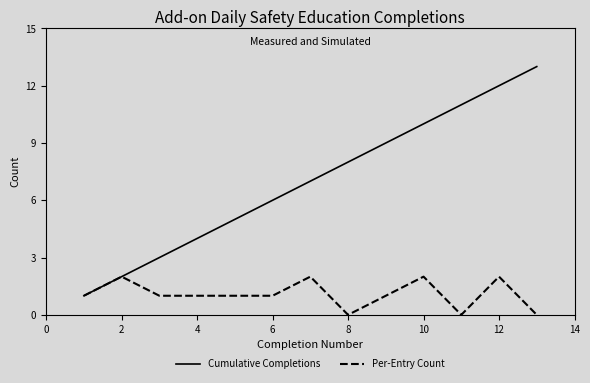

Count the number of data series in this chart.

2